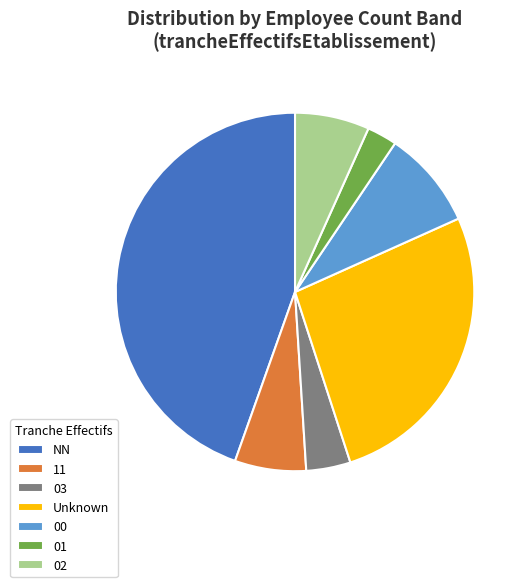

What is the largest slice in the pie chart?

NN